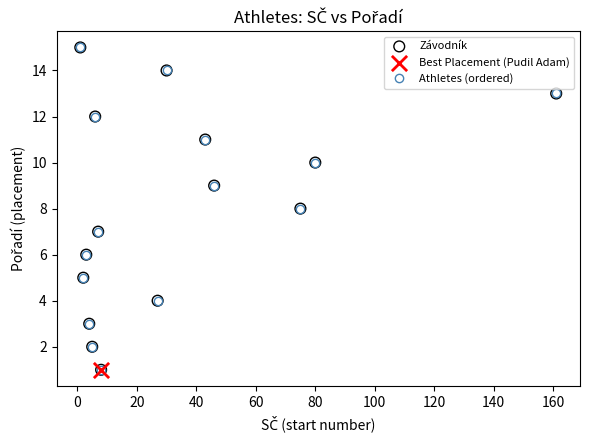

What is the difference between the maximum and minimum values?

14